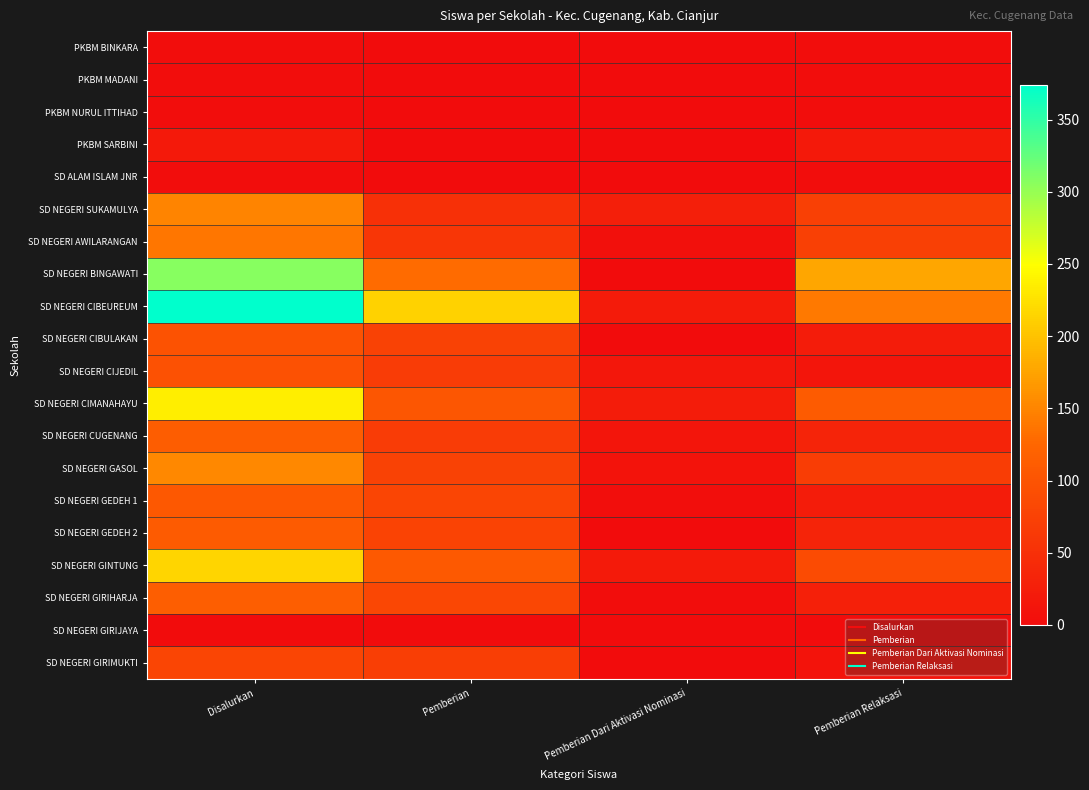

Which series has the widest spread of values?

SD NEGERI CIBEUREUM